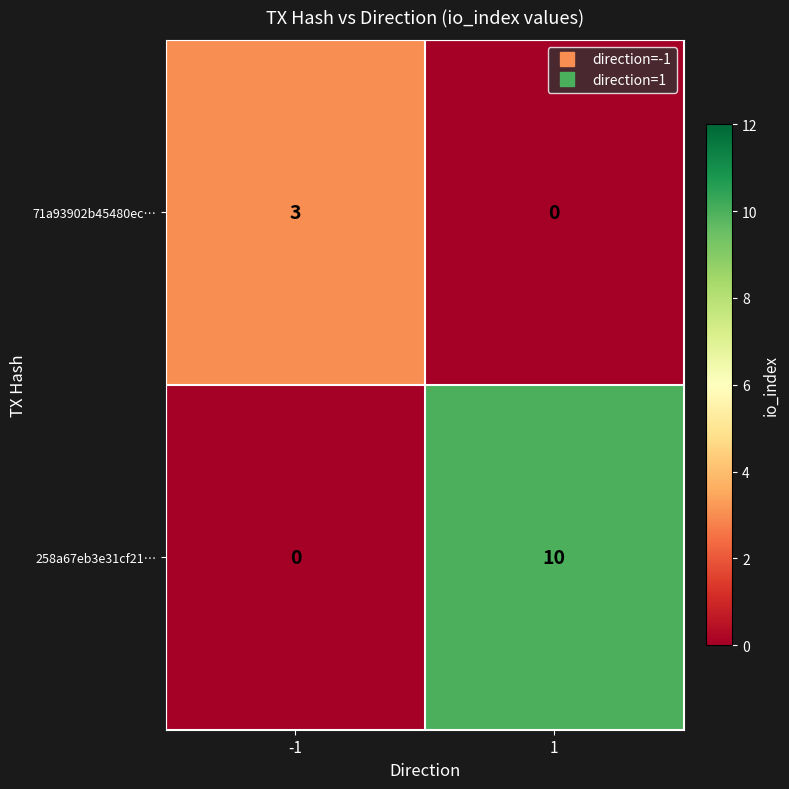

What is the spread (max minus min) of values at -1?

3